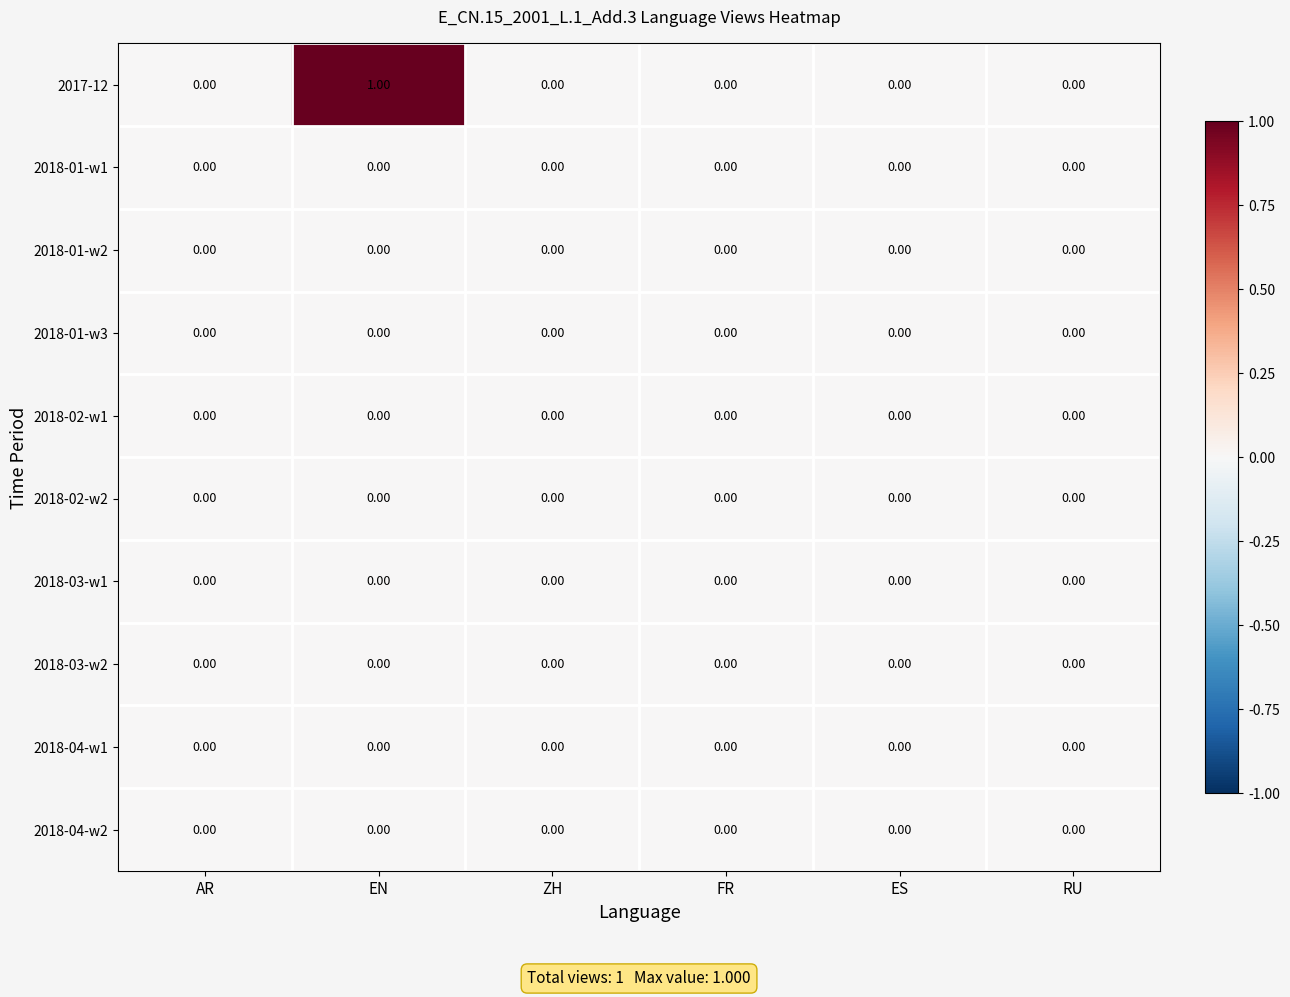

Which series has the largest range (max minus min)?

2017-12